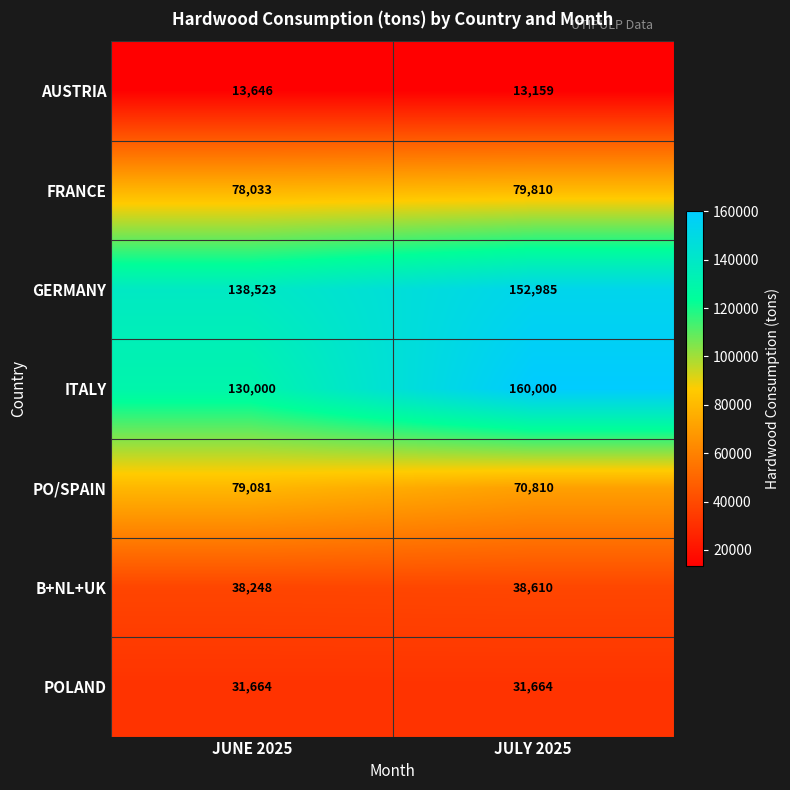

Reading right to left, what are all the values shown in this chart?

AUSTRIA: JULY 2025=13159	JUNE 2025=13646
FRANCE: JULY 2025=79810	JUNE 2025=78033
GERMANY: JULY 2025=152985	JUNE 2025=138523
ITALY: JULY 2025=160000	JUNE 2025=130000
PO/SPAIN: JULY 2025=70810	JUNE 2025=79081
B+NL+UK: JULY 2025=38610	JUNE 2025=38248
POLAND: JULY 2025=31664	JUNE 2025=31664